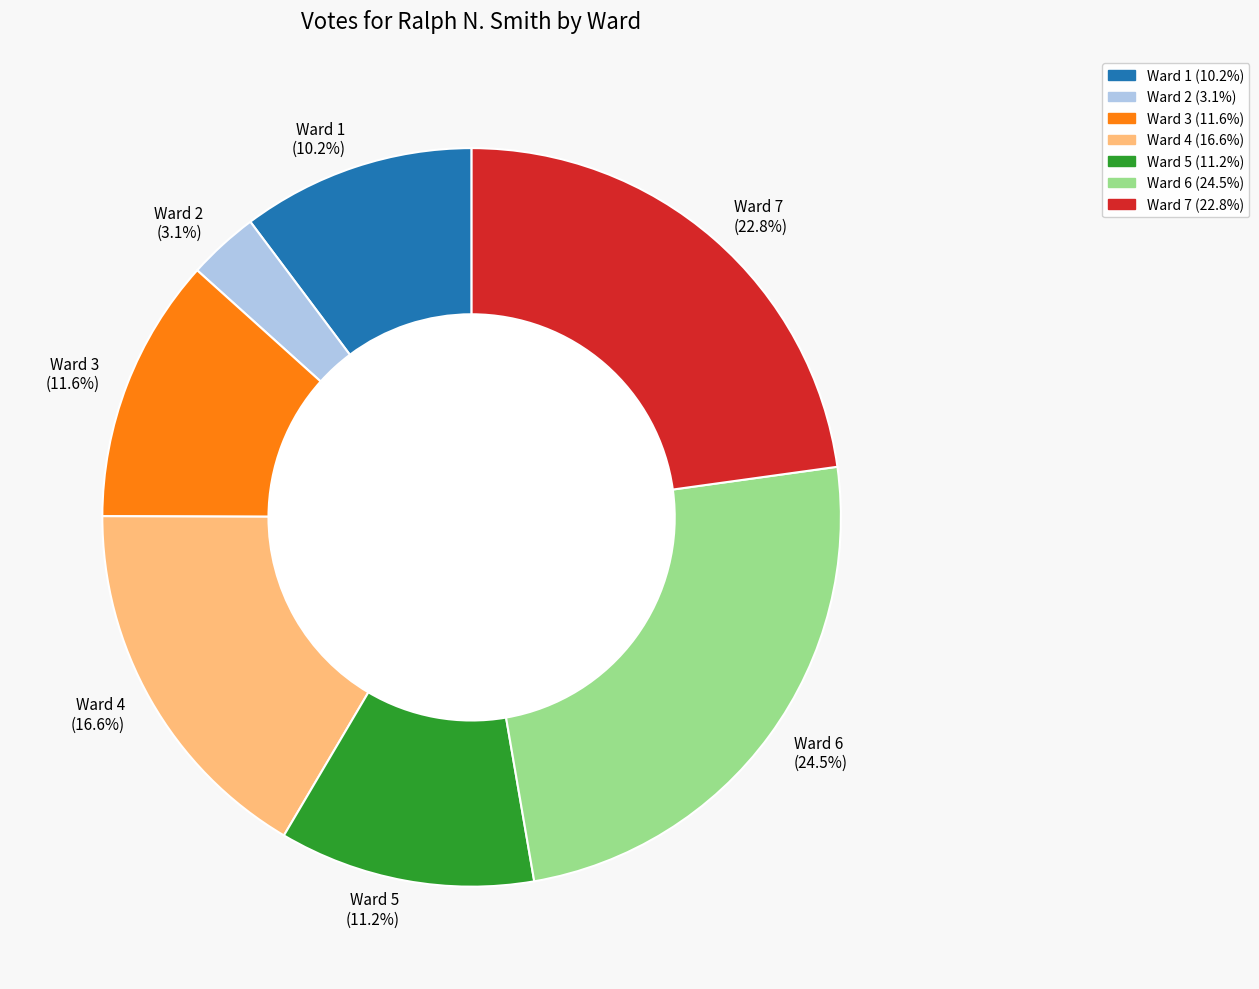

To the nearest percent, what is the combined percentage of Ward 4 and Ward 2?

20%